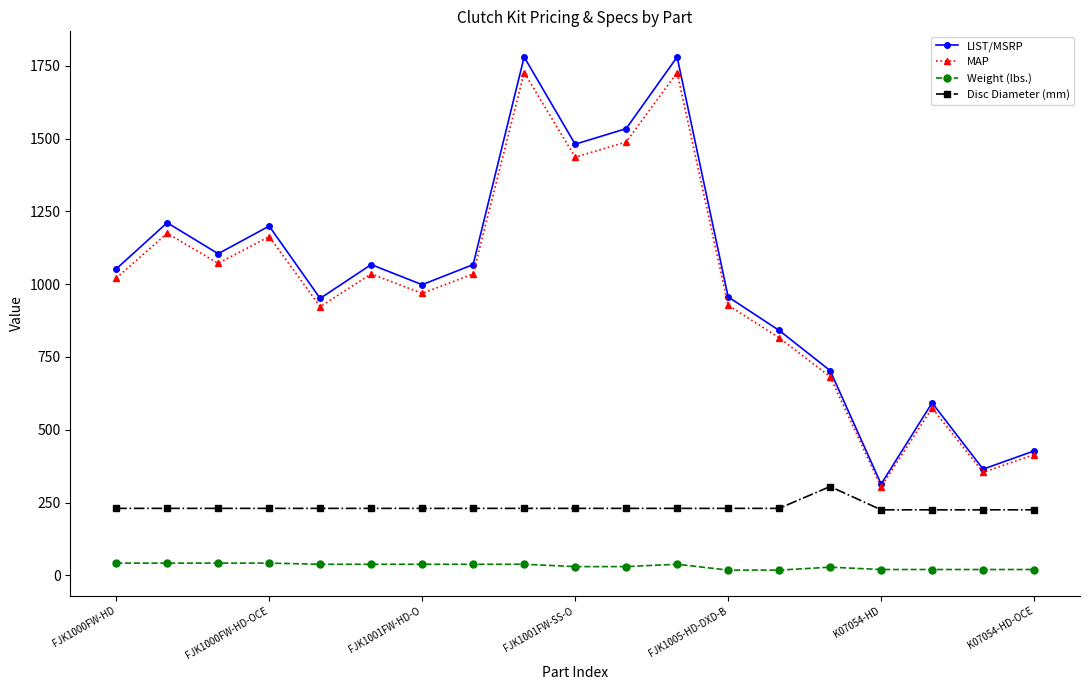

What is the sum of all LIST/MSRP values?

19425.1